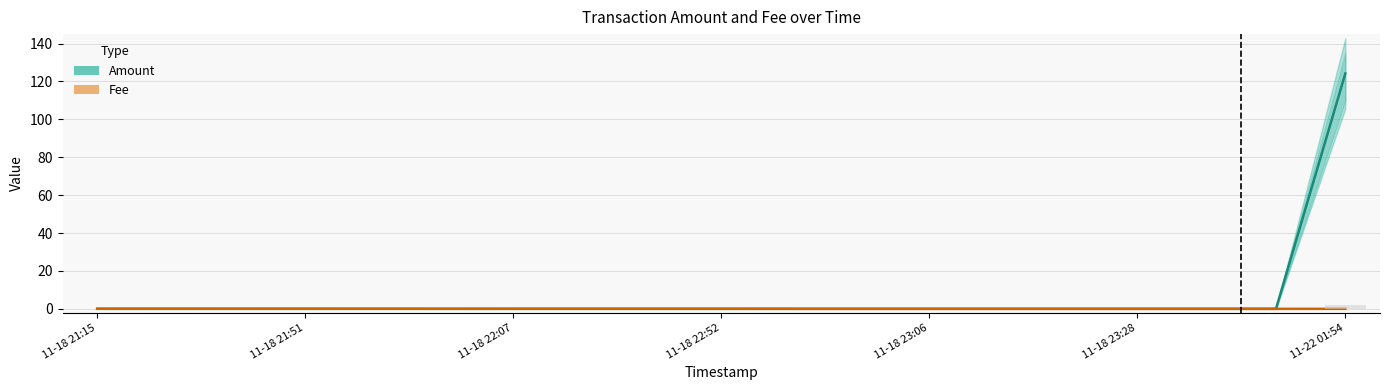

Rank the series at 11-18 23:06 from highest to lowest value.

Amount, Fee